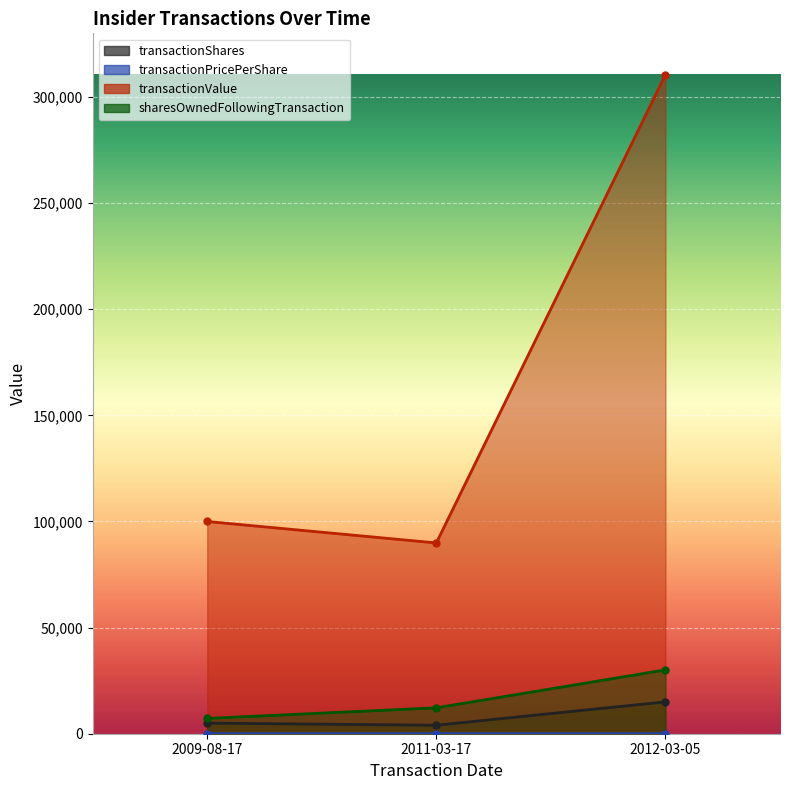

List the series in order of their peak value, highest first.

transactionValue, sharesOwnedFollowingTransaction, transactionShares, transactionPricePerShare